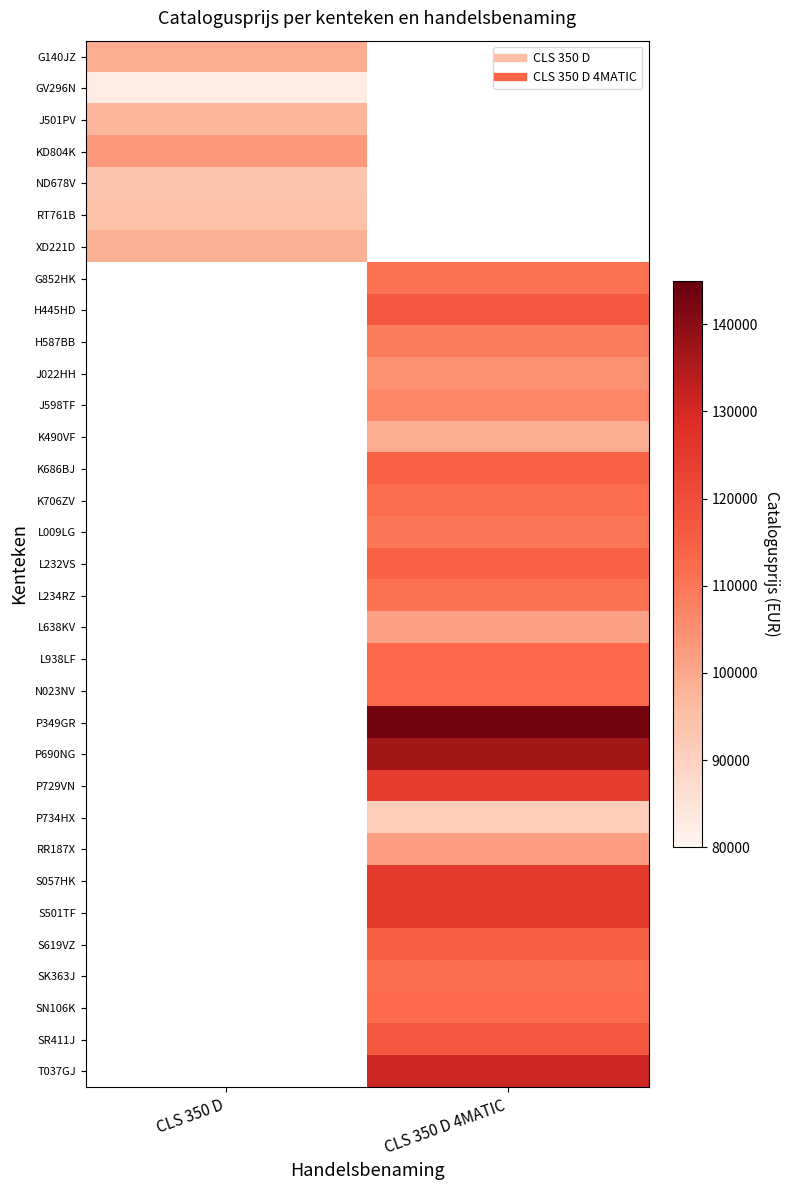

Which category has the lowest value in the XD221D series?

CLS 350 D